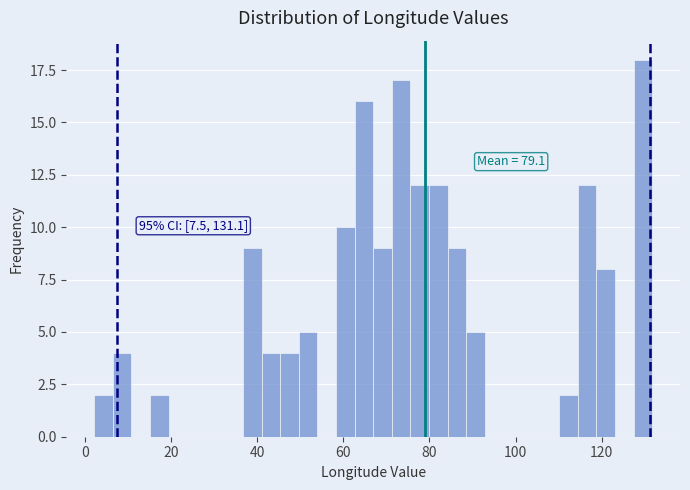

Around what value on the x-axis is the tallest bar? Give the approximate position of its centre, as read against the axis.

130